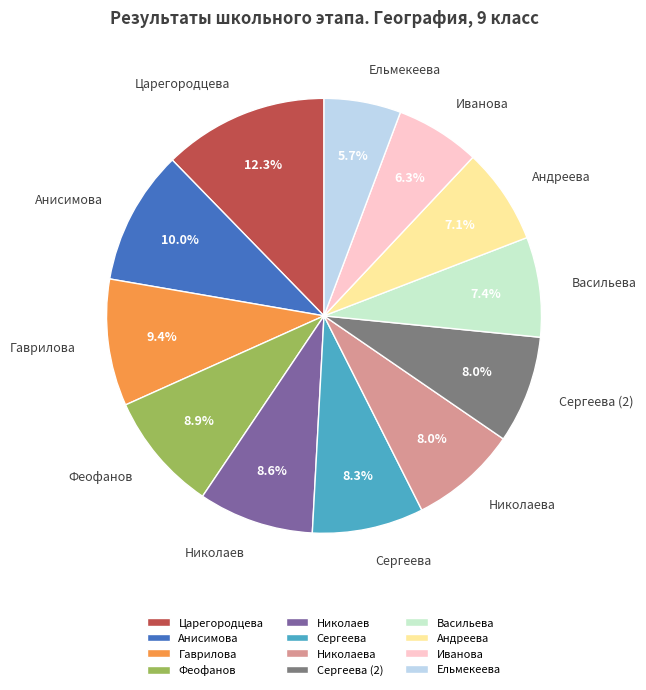

What percentage is the Васильева slice, to the nearest percent?

7%